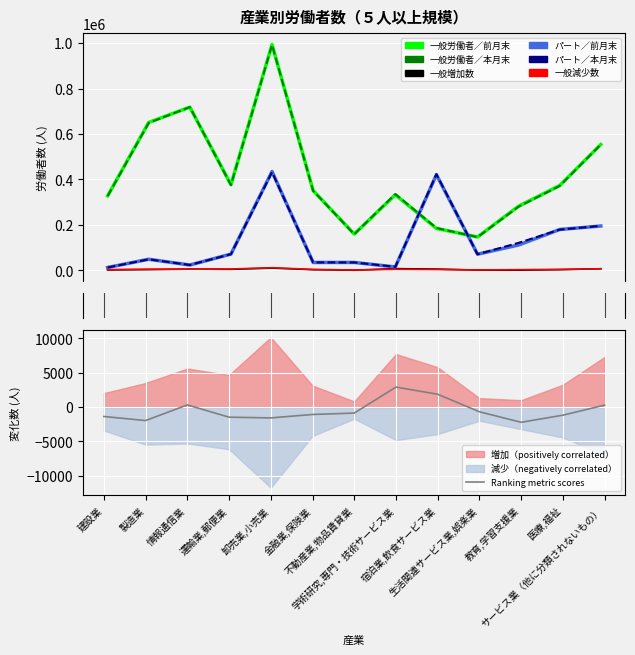

What is the label of the 10th point from the right?

運輸業,郵便業